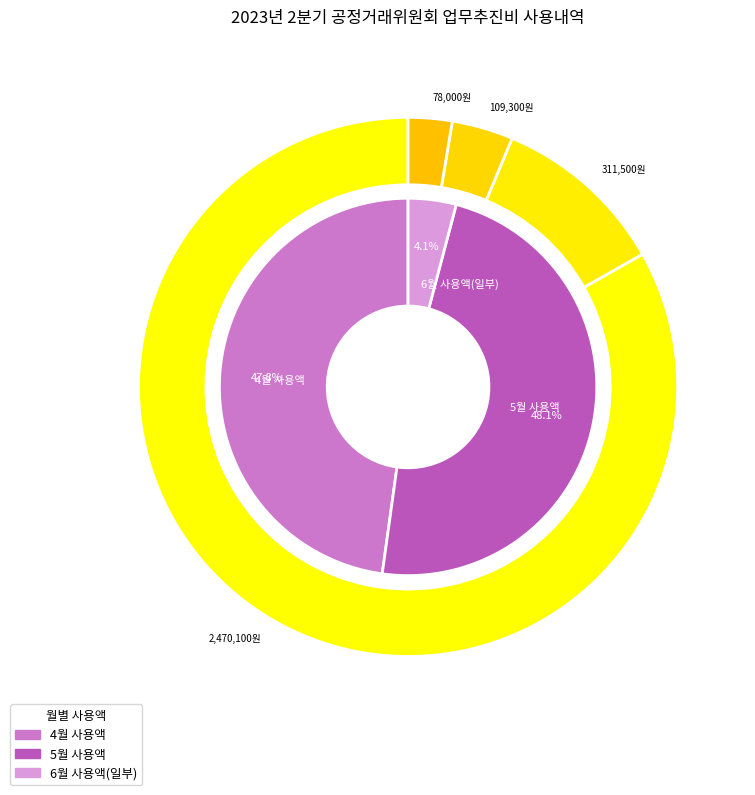

To the nearest percent, what is the combined percentage of 유관기관 협의 and 출입기자 오찬?

11%